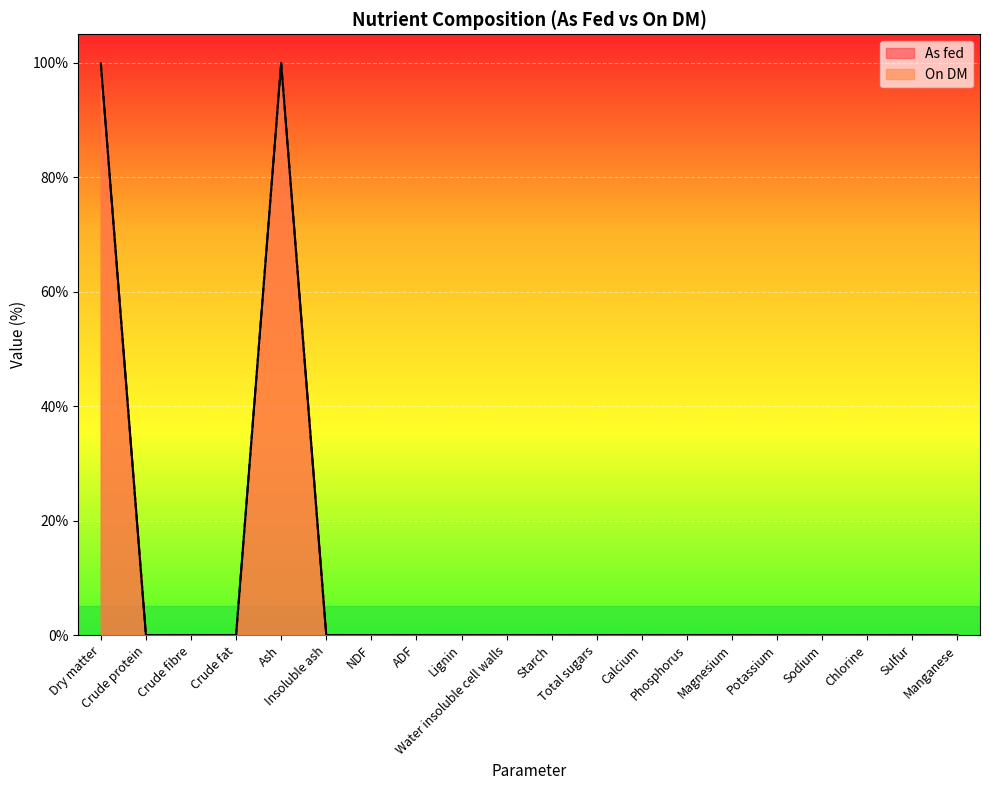

Is the value of As fed at Ash greater than the value of On DM at NDF?

Yes